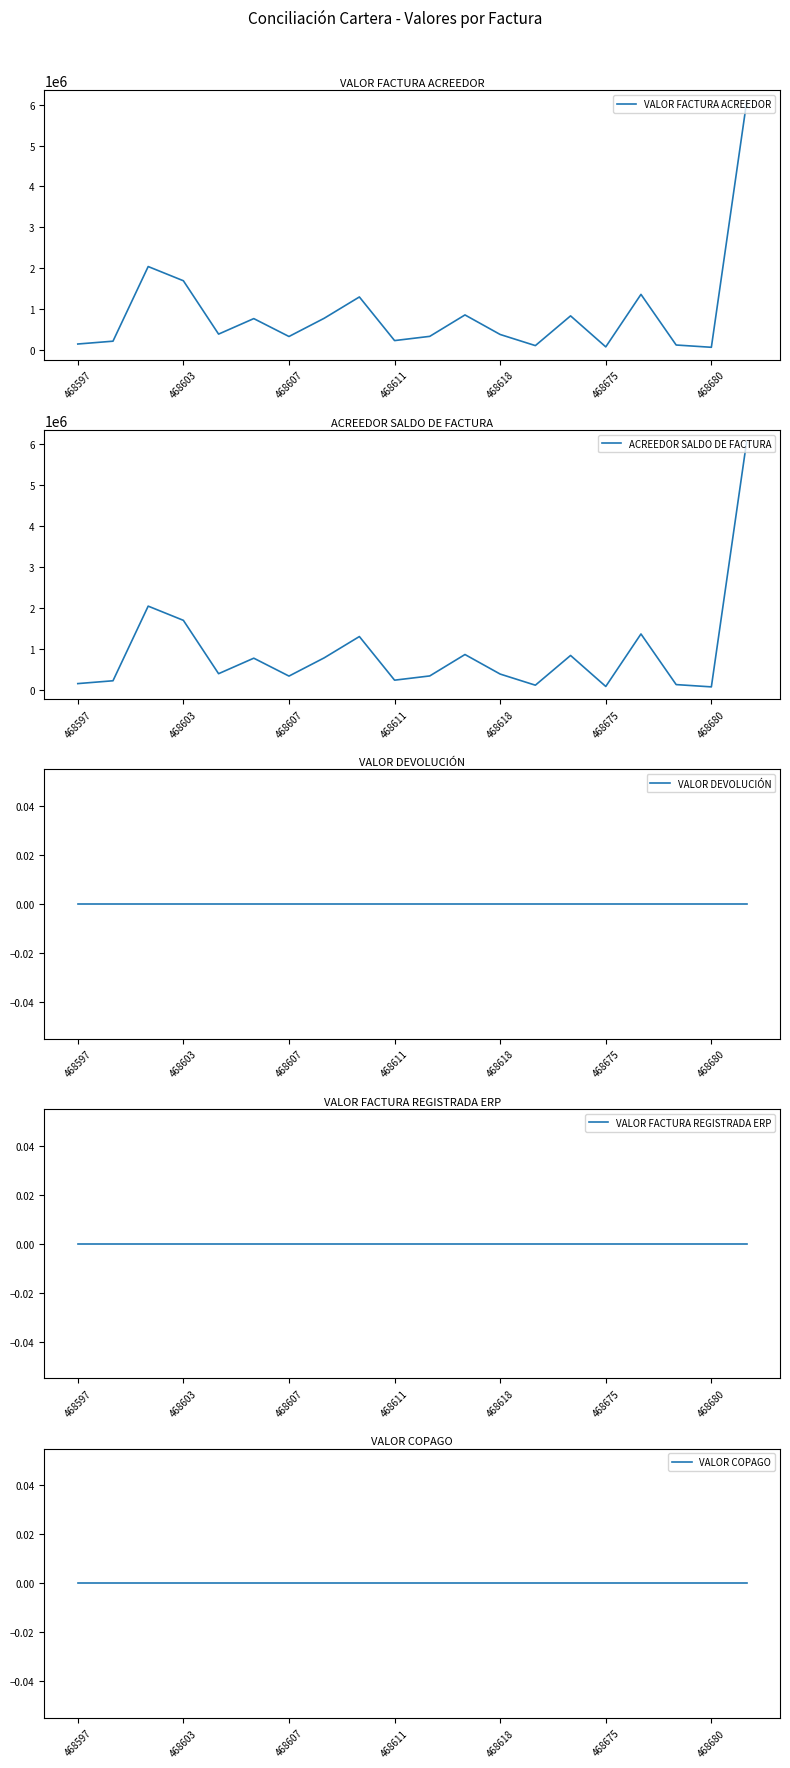

Which series has the largest total across all categories?

VALOR FACTURA ACREEDOR